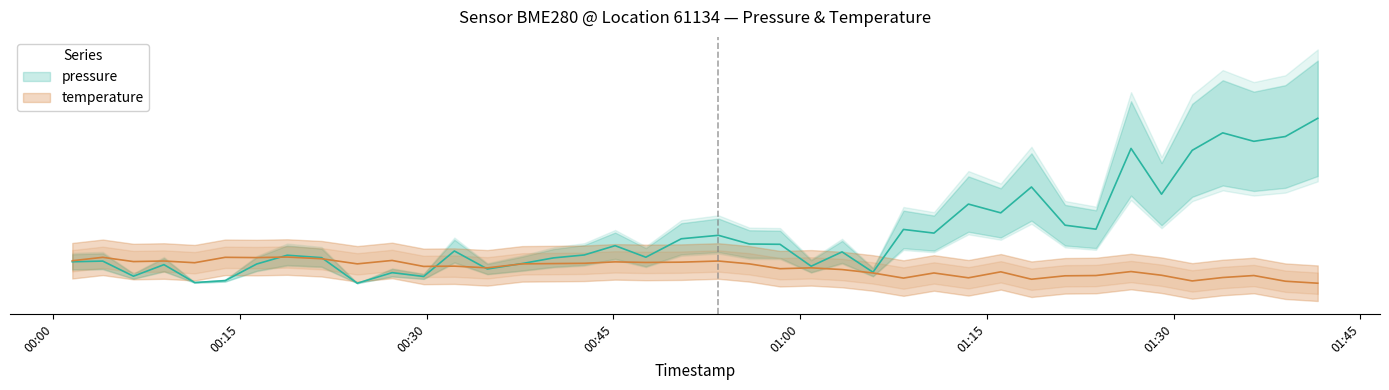

What is the difference between the maximum and minimum values in the temperature series?

7.4